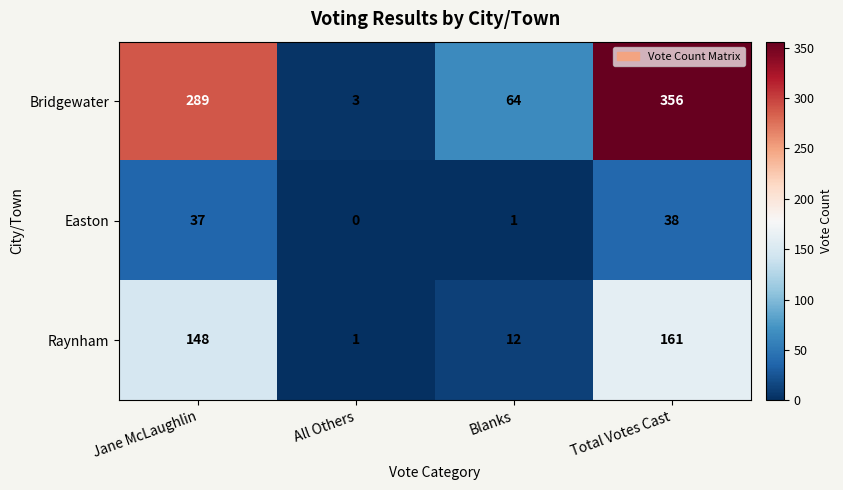

Where is Bridgewater nearest to the value 179?

Jane McLaughlin